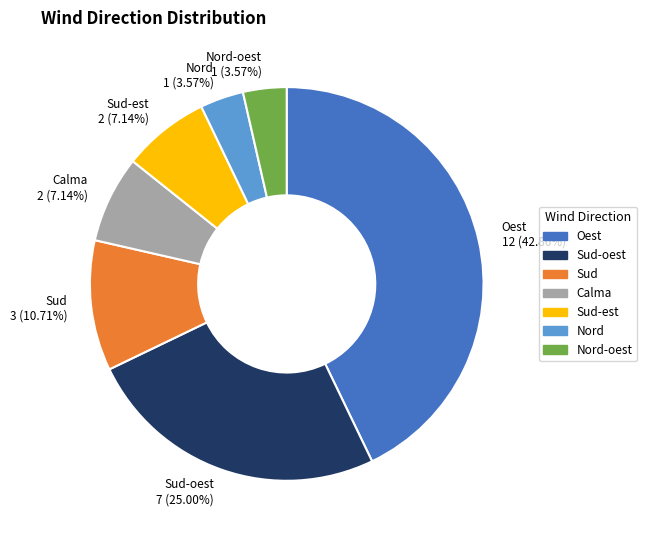

Between Sud-est 2 (7.14%) and Nord-oest 1 (3.57%), which is larger?

Sud-est 2 (7.14%)